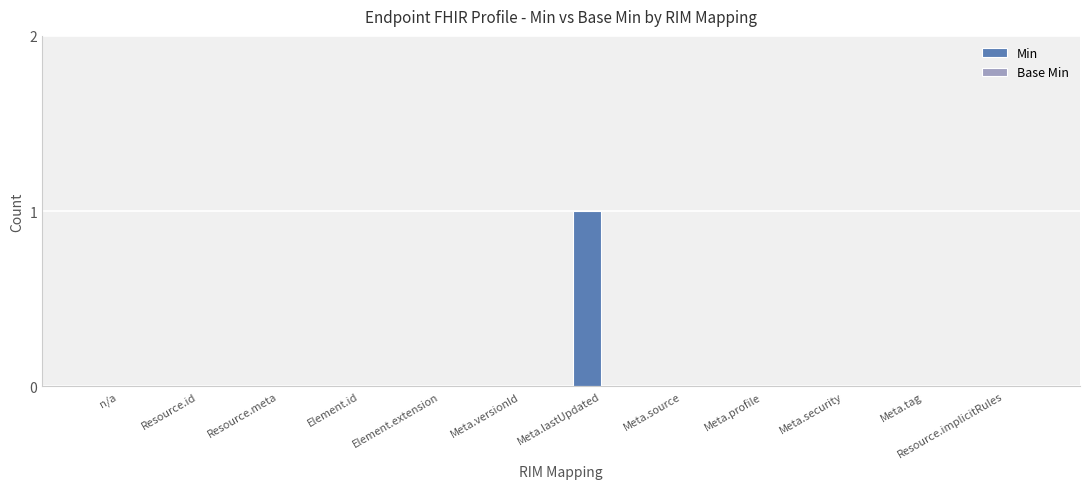

Which label corresponds to the largest value in the chart?

Meta.lastUpdated